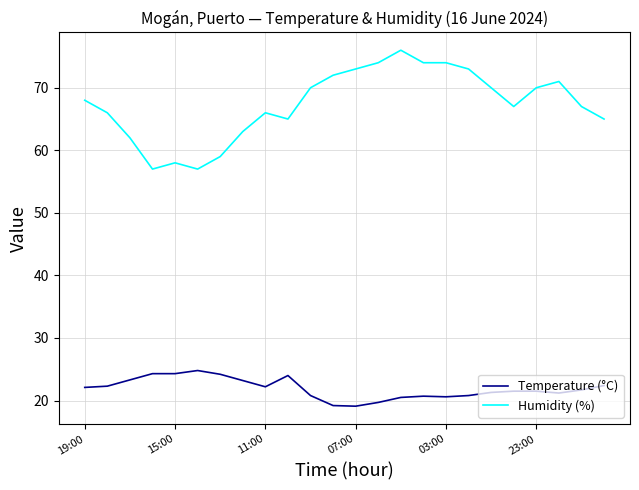

What is the minimum value for Temperature (°C)?

19.1